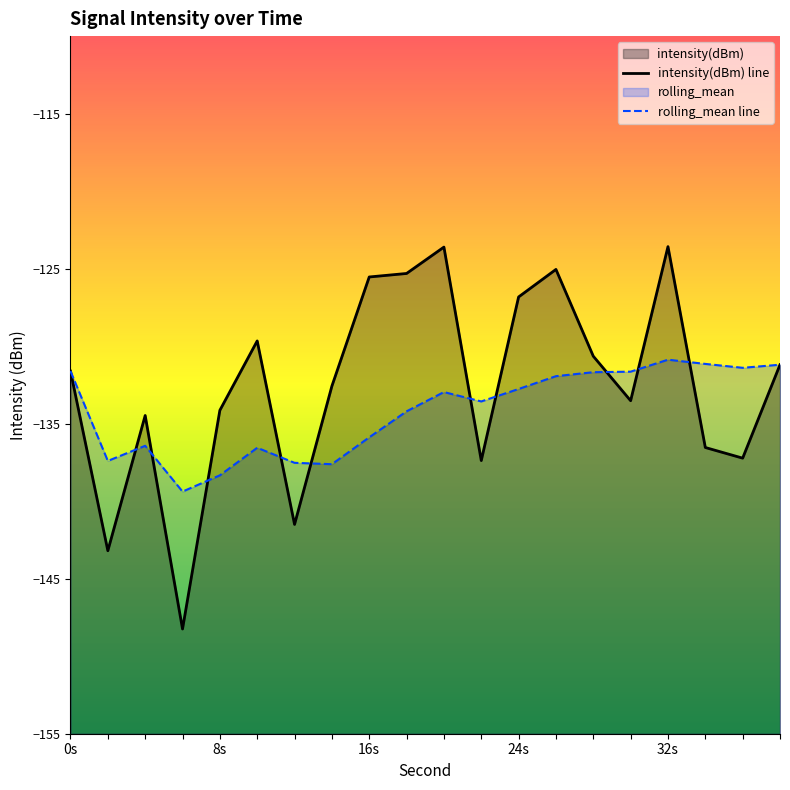

Reading right to left, what are all the values shown in this chart?

intensity(dBm): -131.2	-137.2	-136.5	-123.6	-133.5	-130.6	-125.0	-126.8	-137.4	-123.6	-125.3	-125.5	-132.6	-141.5	-129.7	-134.1	-148.2	-134.5	-143.2	-131.6
rolling_mean: -131.2	-131.4	-131.1	-130.9	-131.6	-131.7	-131.9	-132.8	-133.6	-133.0	-134.2	-135.9	-137.6	-137.5	-136.6	-138.3	-139.4	-136.4	-137.4	-131.6